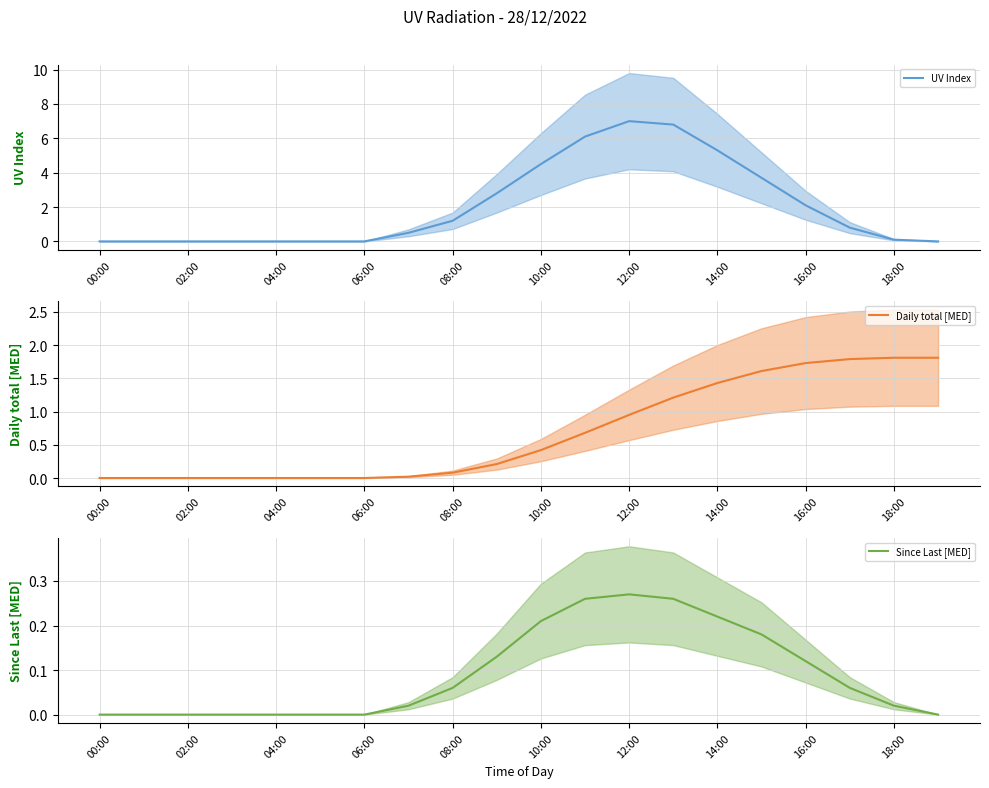

The UV Index (mean) series shows 2.1 at 13. True or false?

False